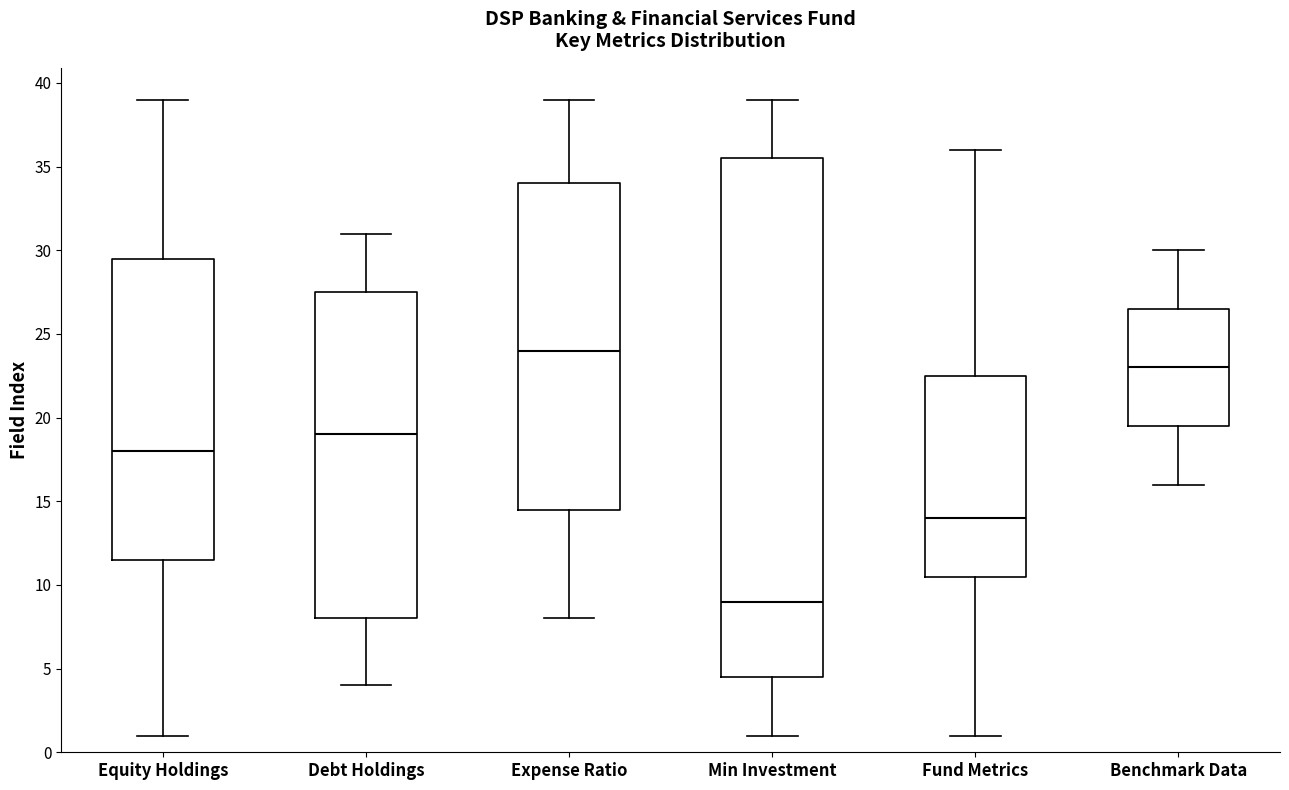

Where does the median line of the box for Min Investment sit on the y-axis? The values are not printed on the chart, so give them approximately, as read against the axis.

9.0